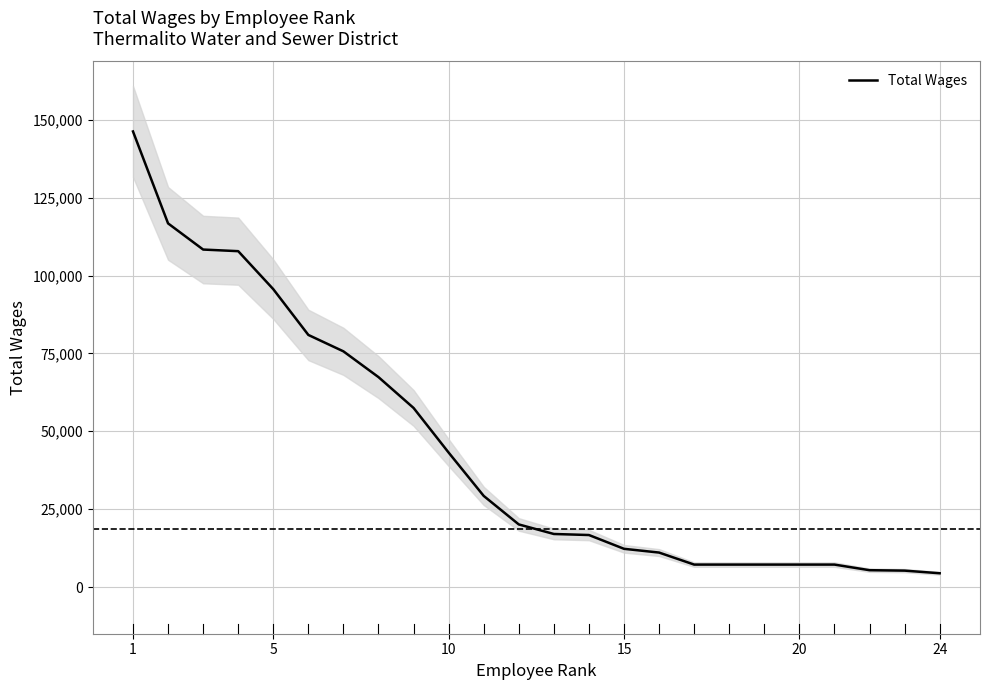

True or false: the data has more than 1 interior local peaks.

False